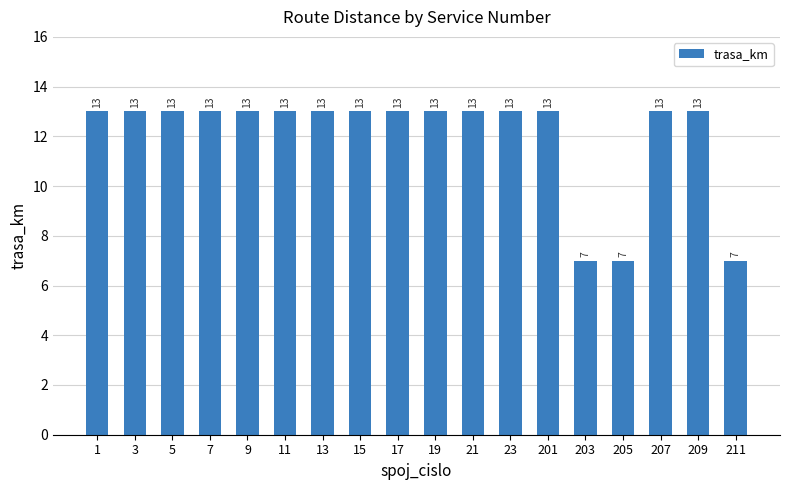

The chart shows a value of 13 at 17. True or false?

True